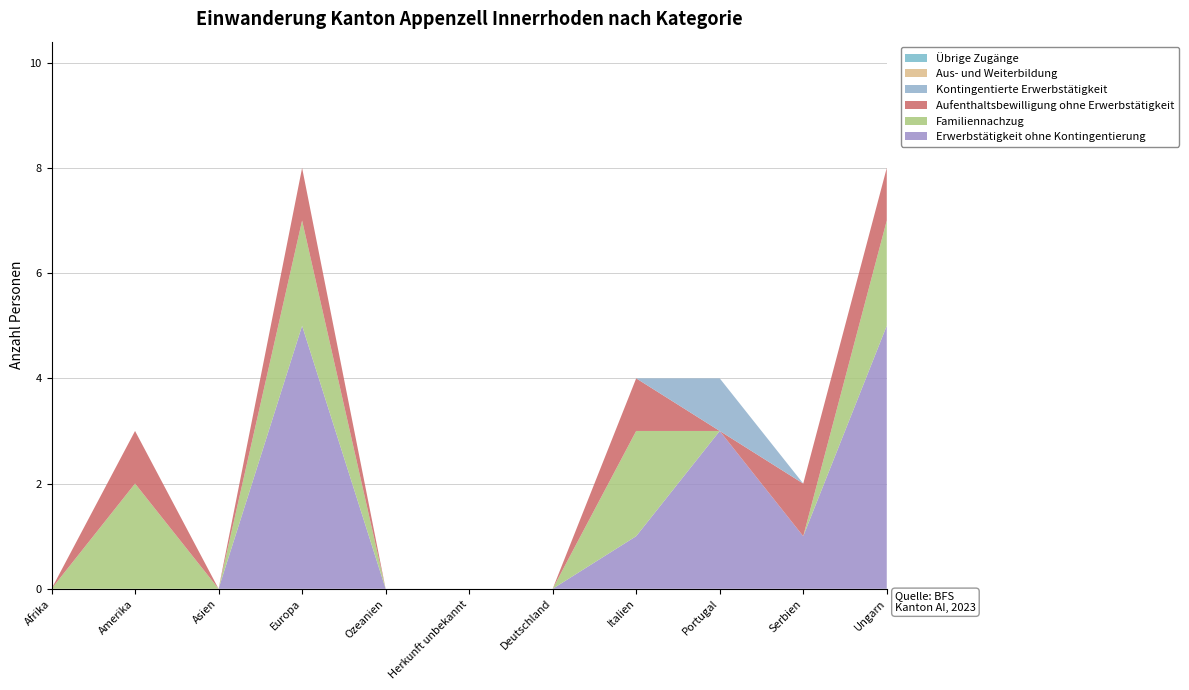

Reading left to right, transcribe all the data shown in this chart.

Erwerbstätigkeit ohne Kontingentierung: 0	0	0	5	0	0	0	1	3	1	5
Familiennachzug: 0	2	0	2	0	0	0	2	0	0	2
Aufenthaltsbewilligung ohne Erwerbstätigkeit: 0	1	0	1	0	0	0	1	0	1	1
Kontingentierte Erwerbstätigkeit: 0	0	0	0	0	0	0	0	1	0	0
Aus- und Weiterbildung: 0	0	0	0	0	0	0	0	0	0	0
Übrige Zugänge: 0	0	0	0	0	0	0	0	0	0	0